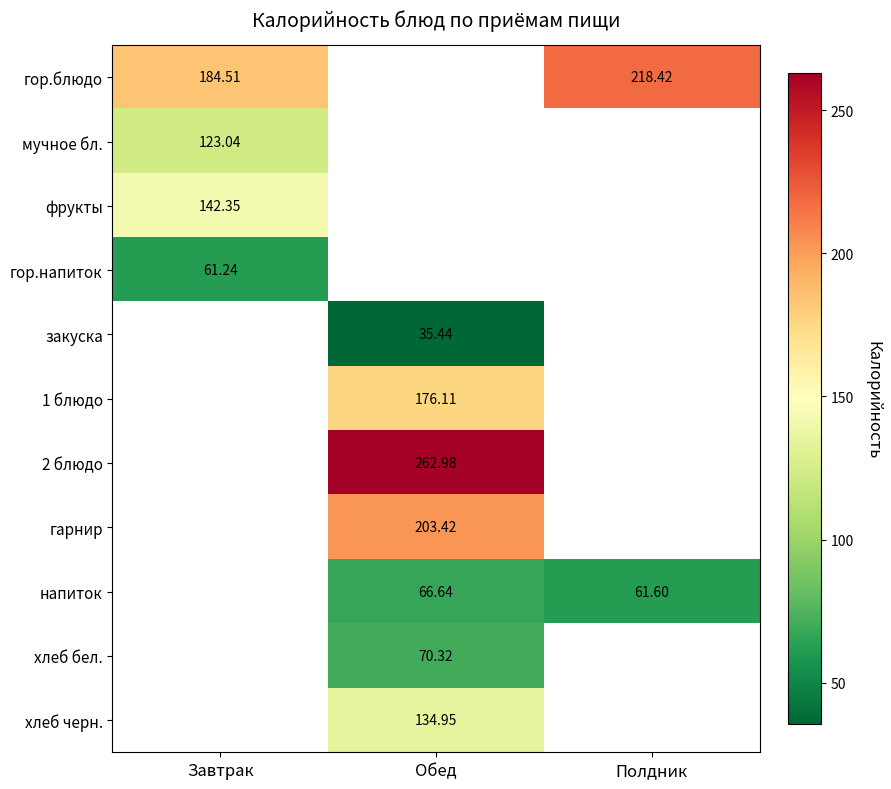

Is the value of гор.блюдо at Полдник greater than the value of фрукты at Завтрак?

Yes